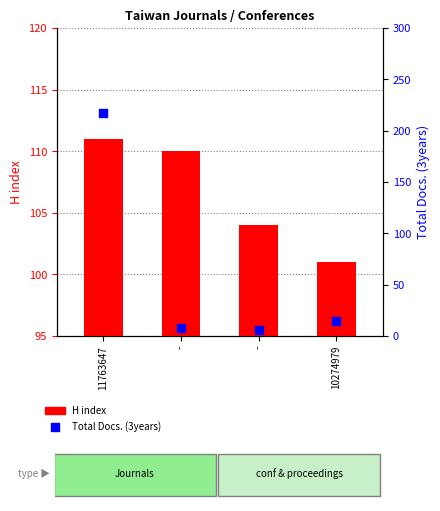

What is the total value across all series at -?

118